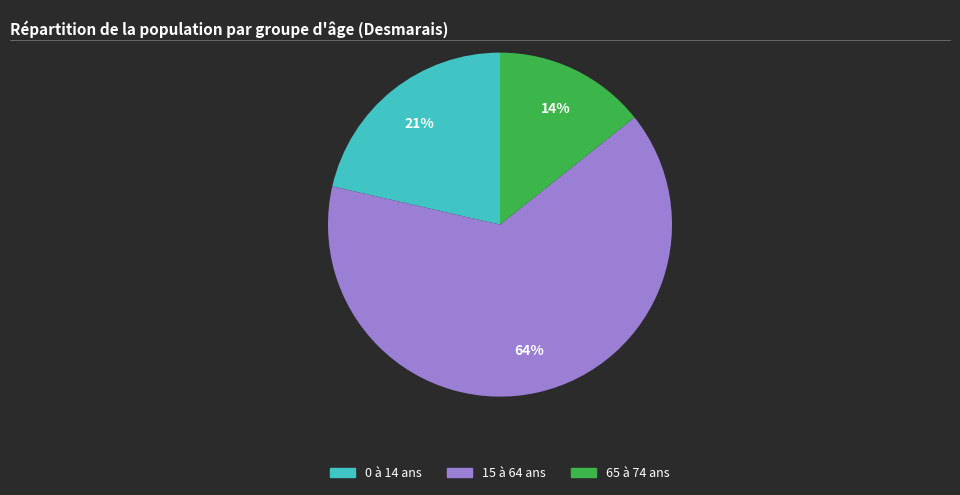

To the nearest percent, what is the average slice percentage?

33%